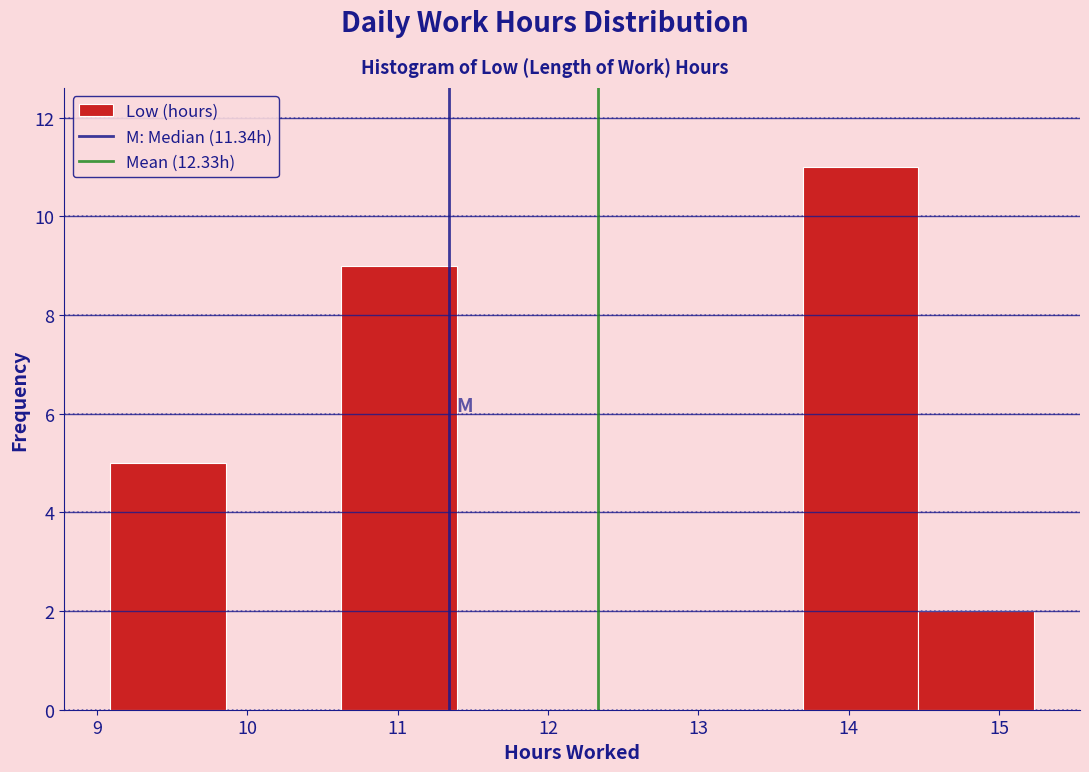

Over which range of the x-axis is the bar tallest?

13.7 to 14.5